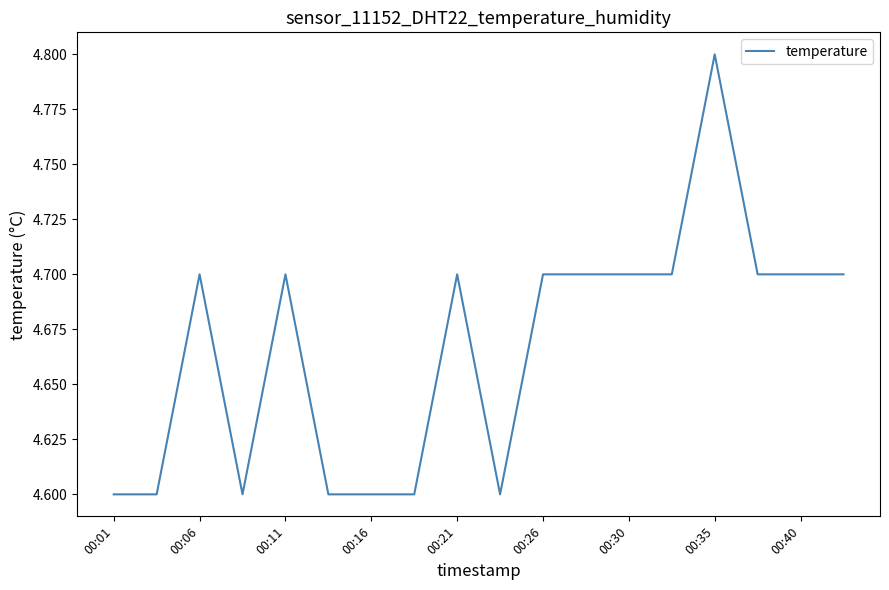

What is the greatest value displayed?

4.8